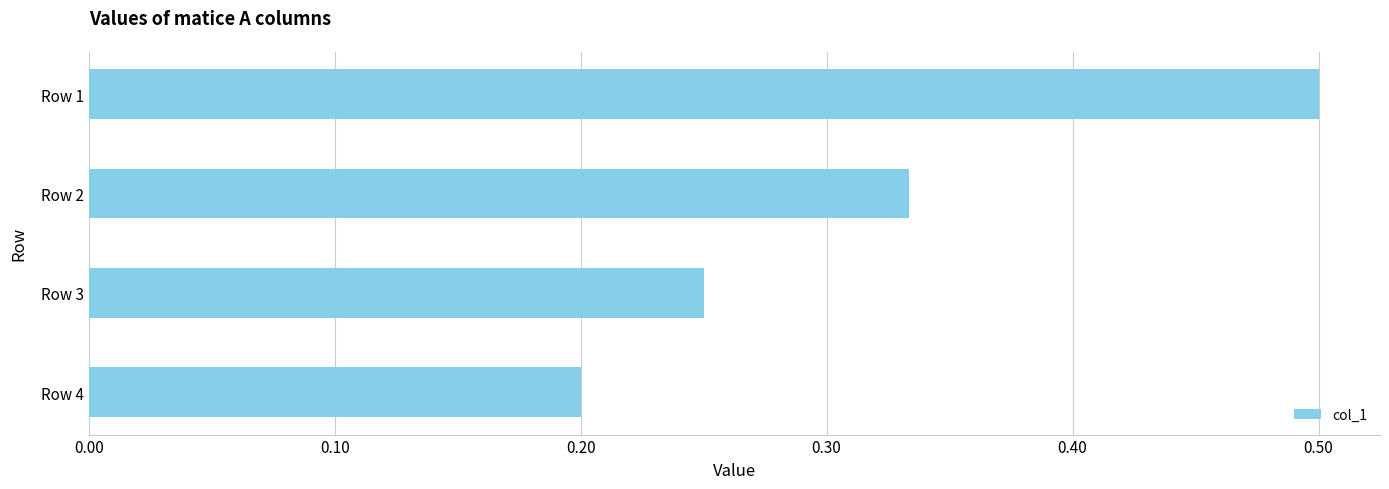

What is the sum of all values?

1.3